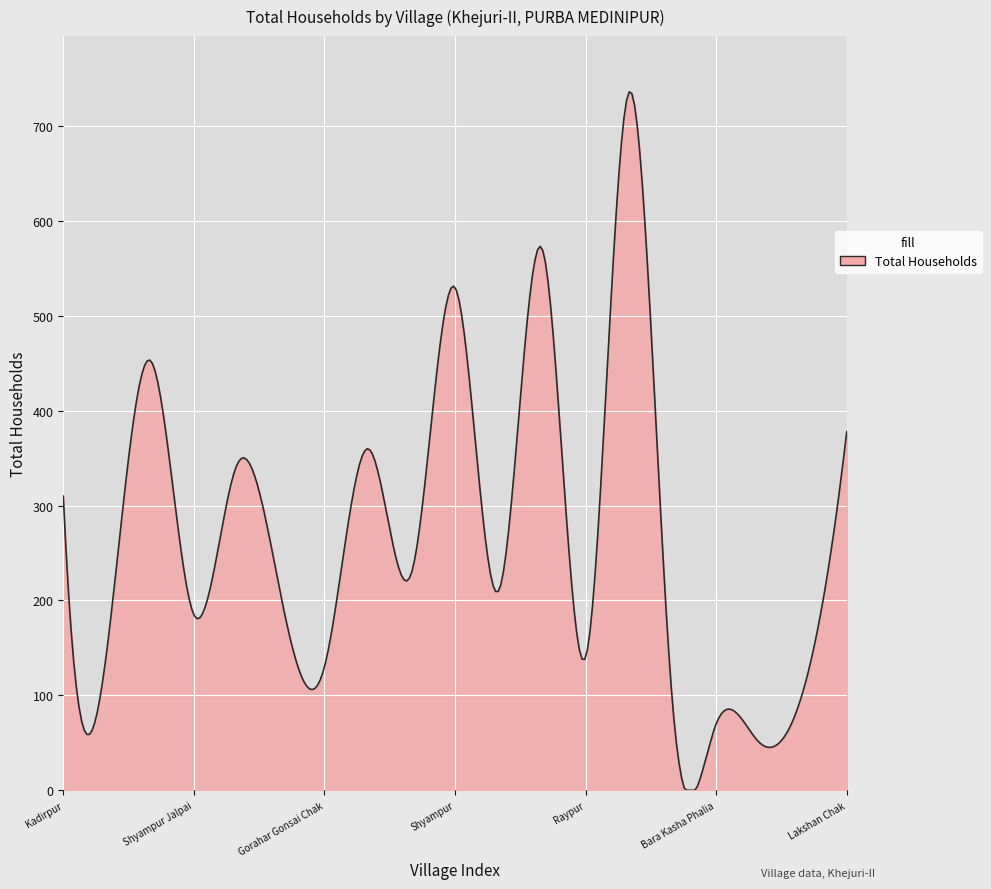

What is the difference between the maximum and minimum values?

736.2